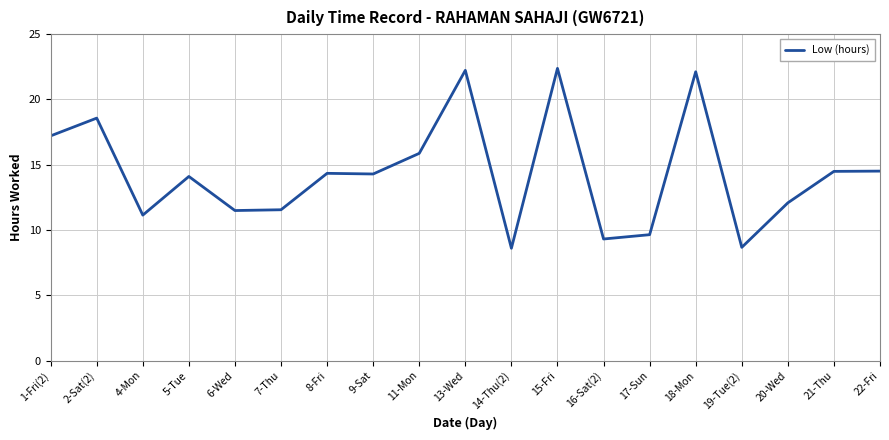

What is the change in value from 6-Wed to 13-Wed?

+10.7